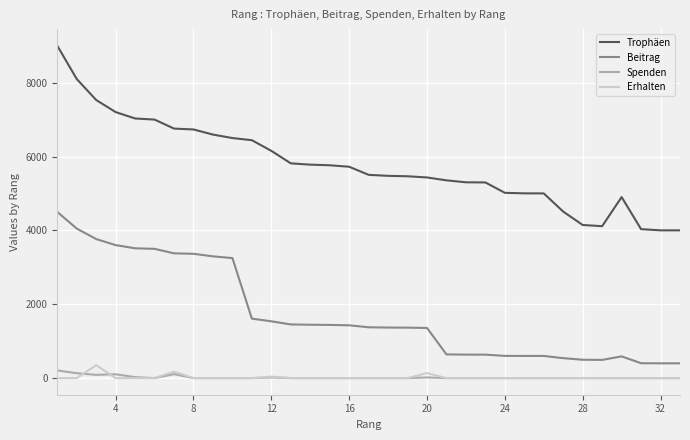

True or false: Beitrag and Trophäen intersect in this chart.

False